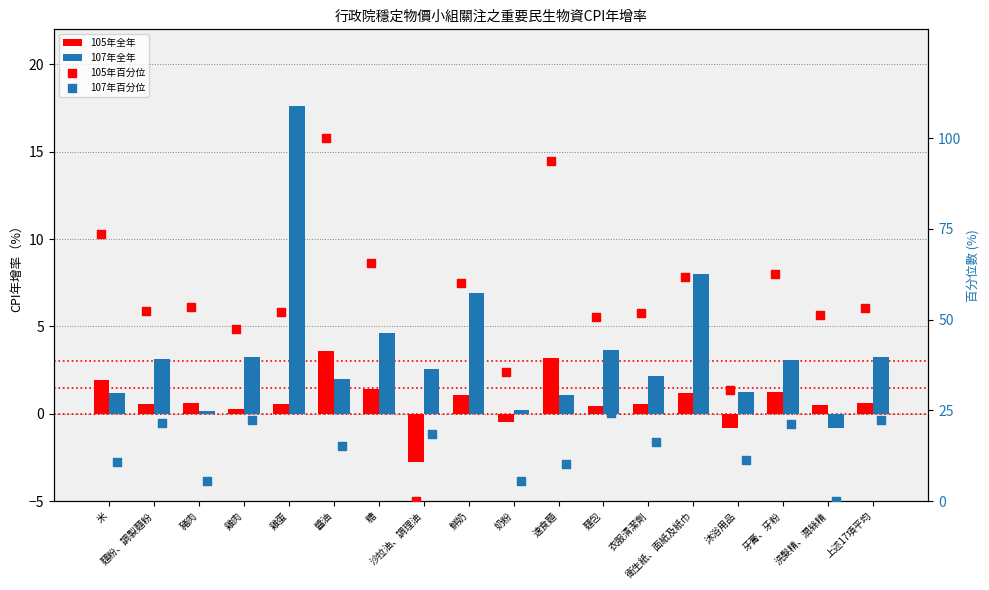

At which category is the sum across all series the highest?

雞蛋